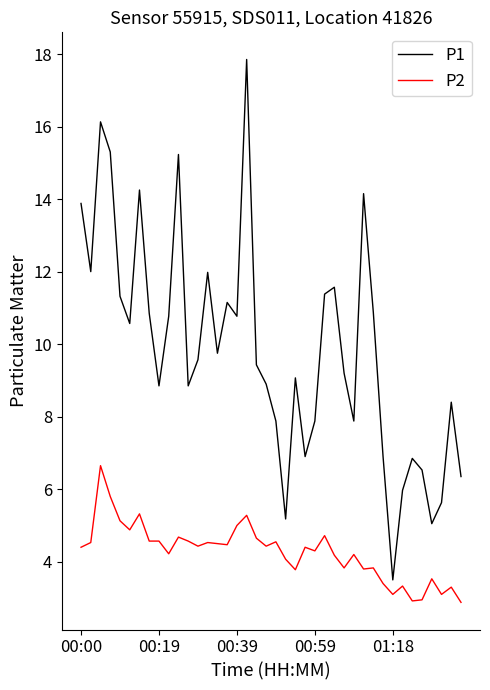

What is the highest value of the P1 series?

17.9